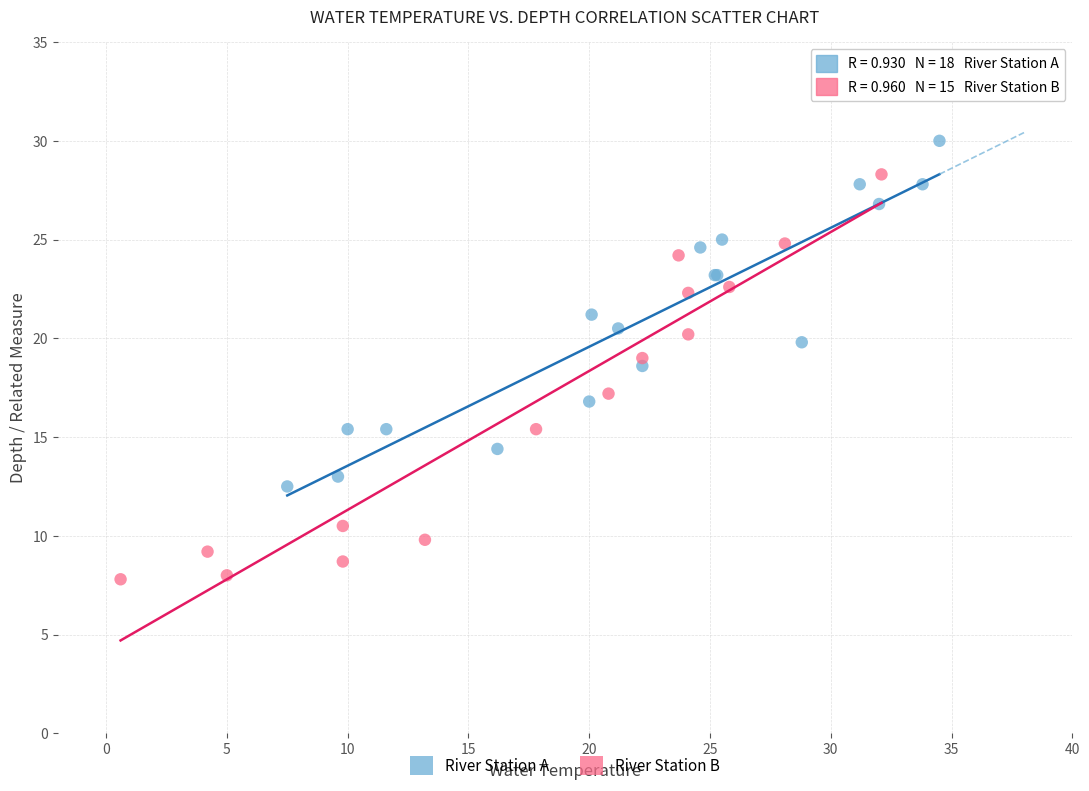

Which series has the widest spread of Y values?

River Station B